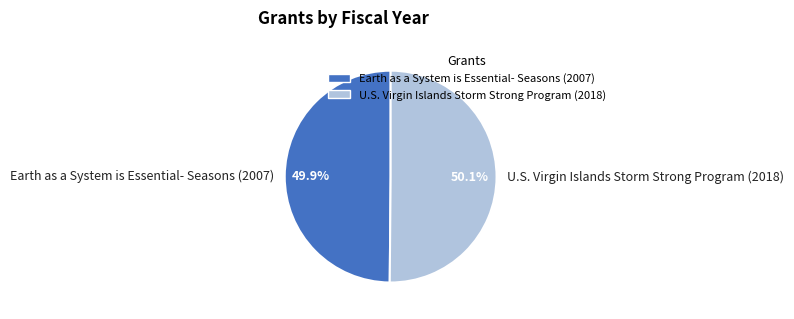

How many slices are in this pie chart?

2